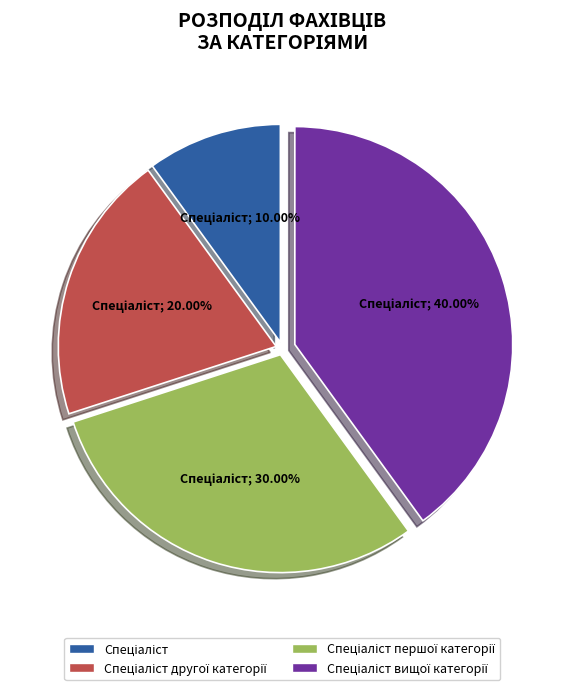

To the nearest percent, what is the average slice percentage?

25%